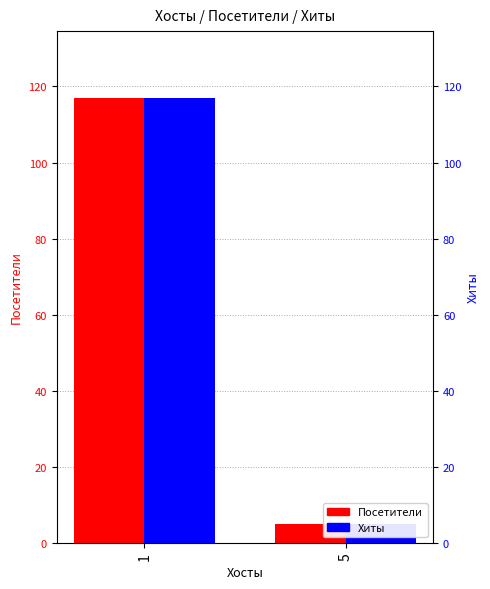

Is the value of Посетители at 5 greater than the value of Хиты at 1?

No